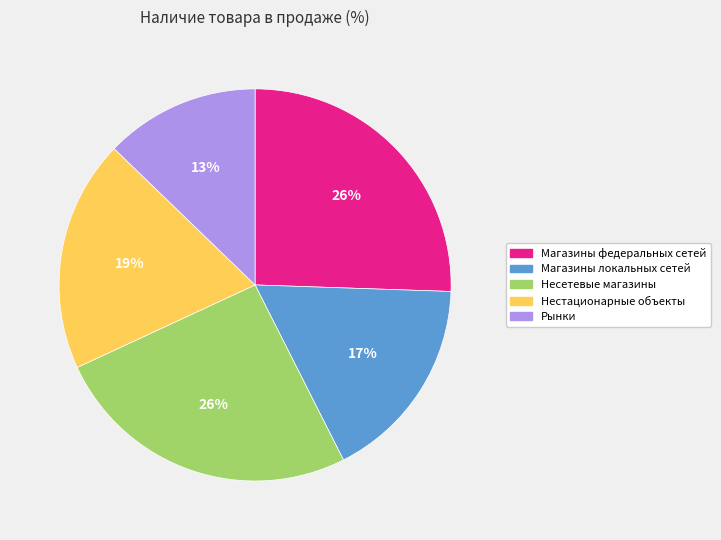

True or false: Несетевые магазины accounts for 26% of the total.

True